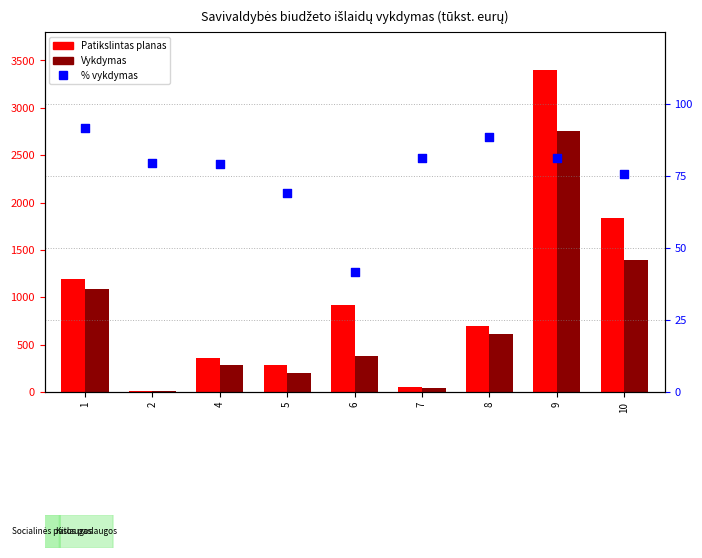

Which series reaches the maximum Y coordinate?

Patikslintas planas